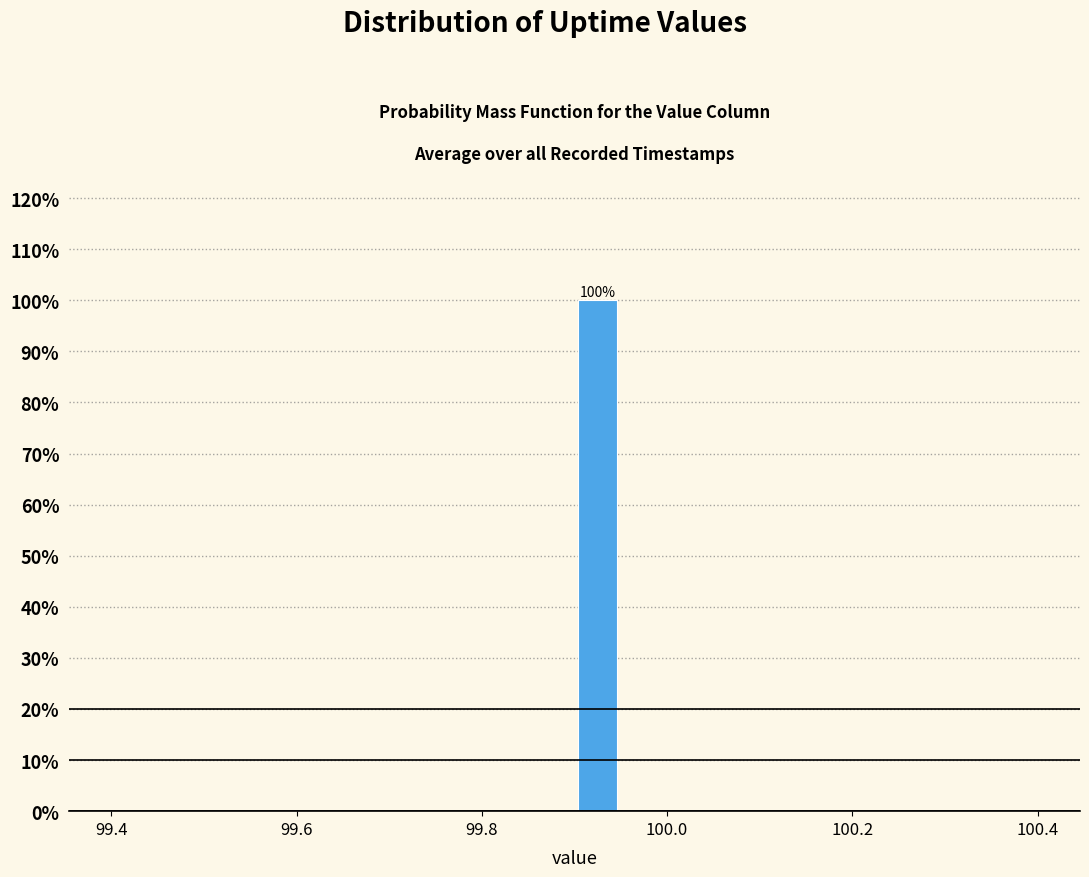

Read against the x-axis, roughly where is the centre of the tallest bar?

99.92